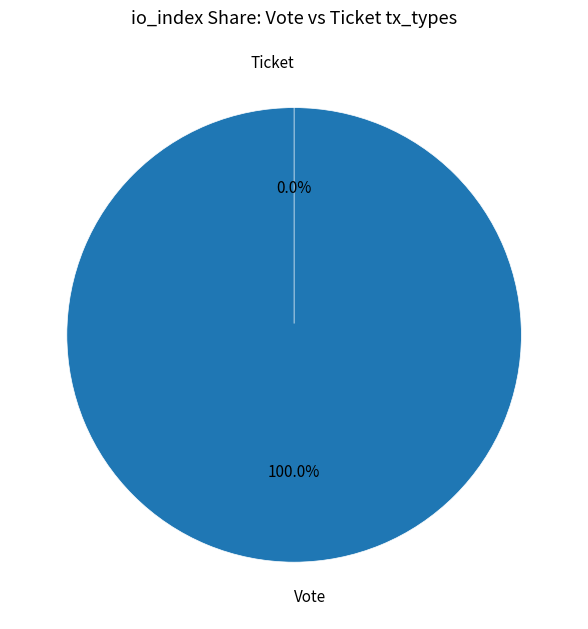

What is the smallest slice in the pie chart?

Ticket